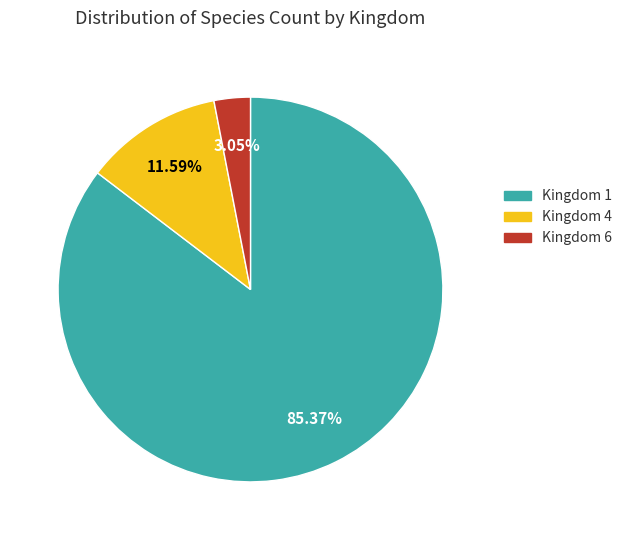

Is there any slice that represents more than half of the pie?

Yes